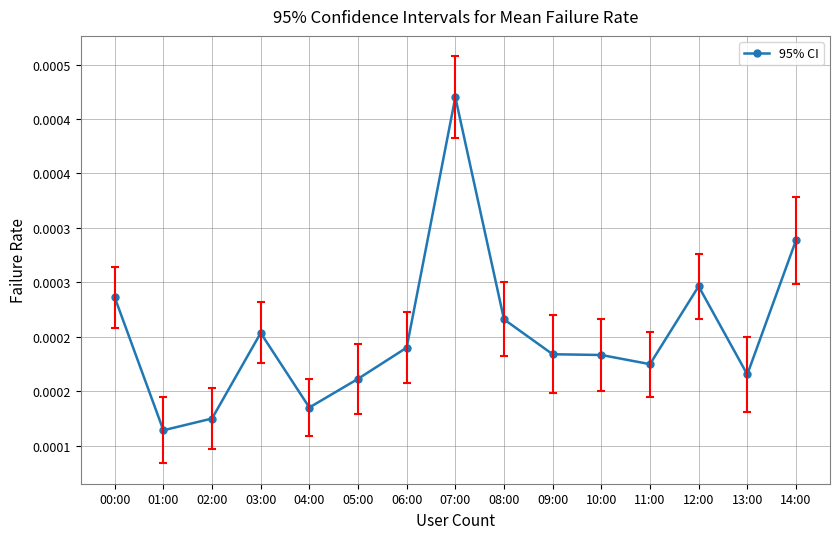

Rank the categories by value from lowest to highest.

01:00, 02:00, 04:00, 05:00, 13:00, 11:00, 10:00, 09:00, 06:00, 03:00, 08:00, 00:00, 12:00, 14:00, 07:00